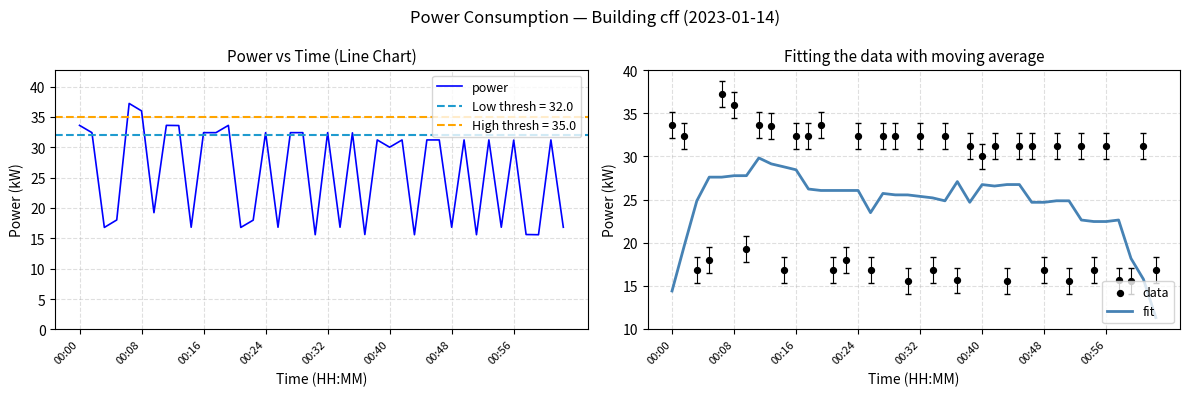

Which series has the largest Y range (max minus min)?

power